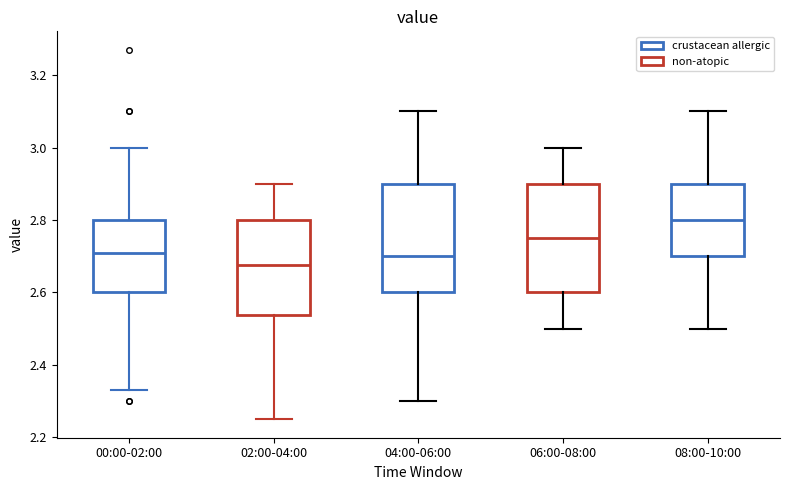

Which box's median line is the lowest?

02:00-04:00